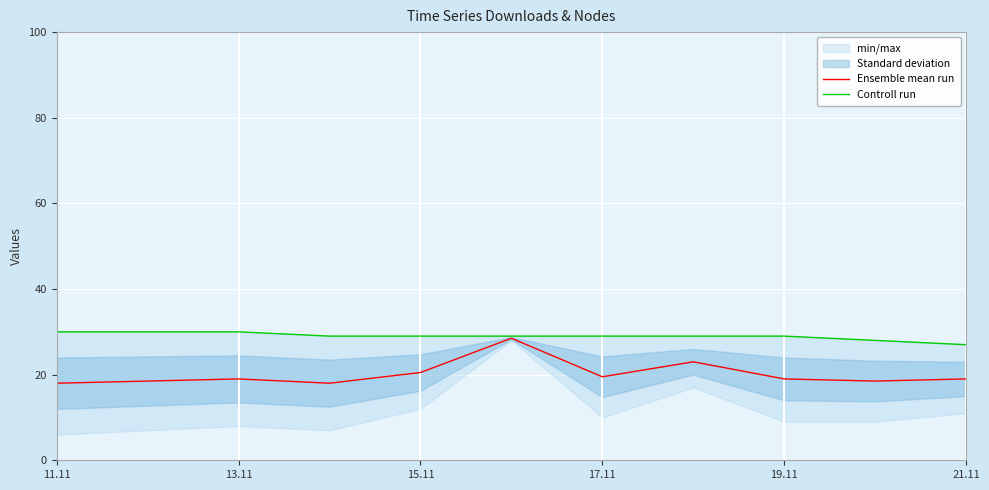

How many Controll run values are between 29 and 30?

9